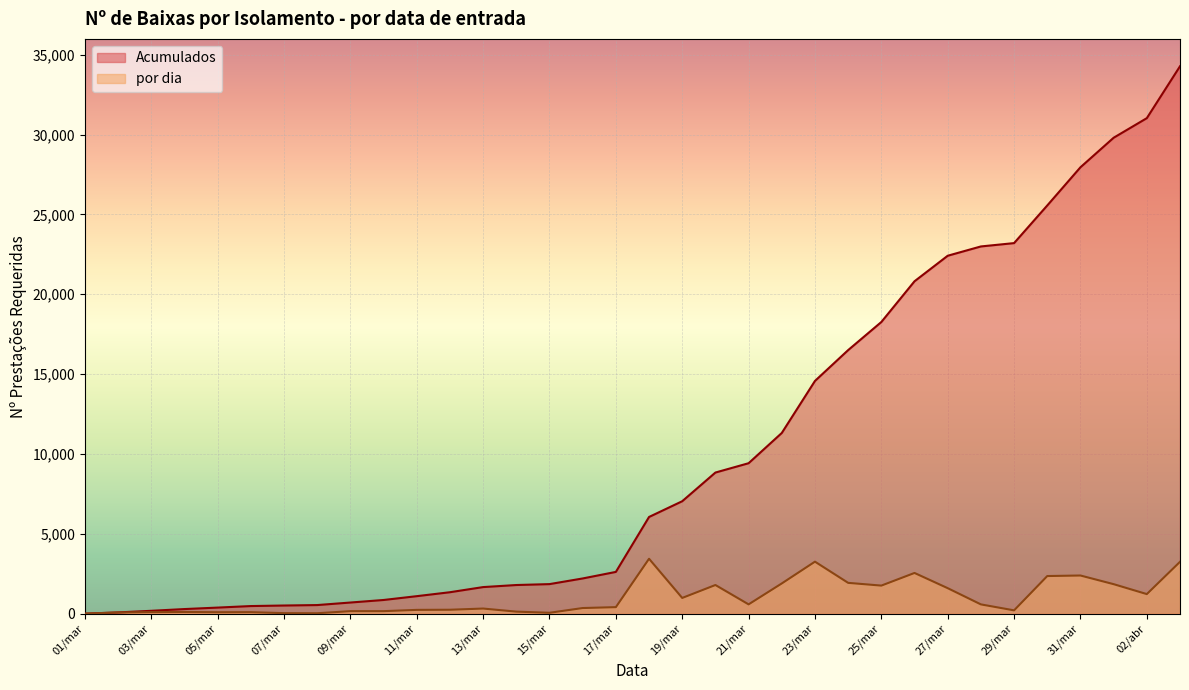

True or false: por dia and Acumulados intersect in this chart.

False